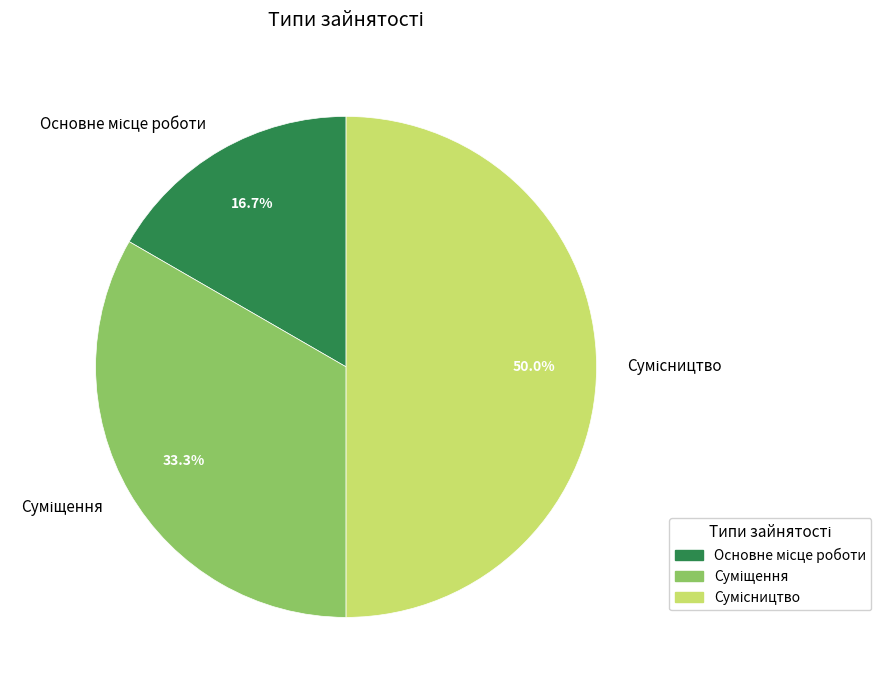

Which slice is the largest?

Сумісництво